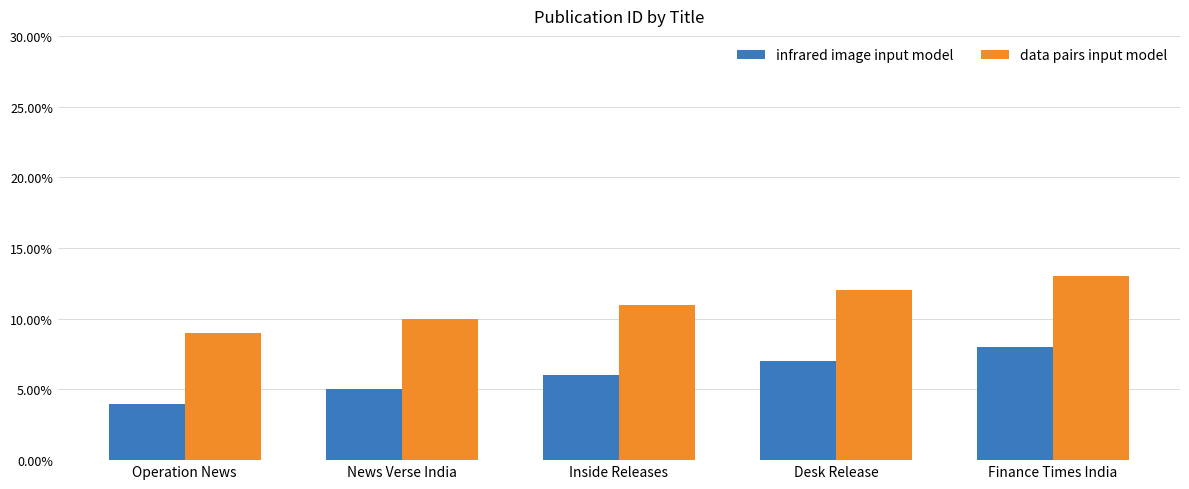

What is the smallest value displayed?

4